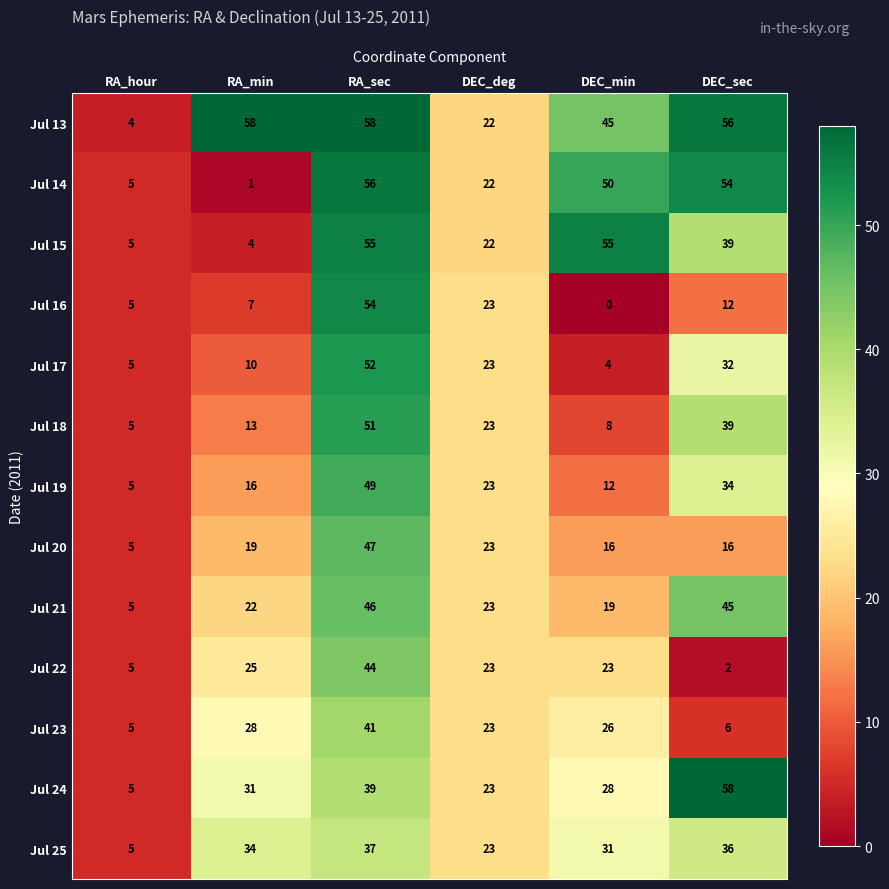

What is the average value of the Jul 18 series?

23